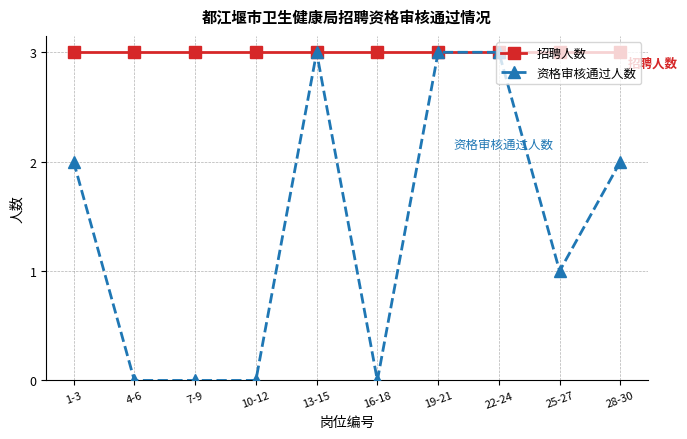

What is the greatest value displayed?

3